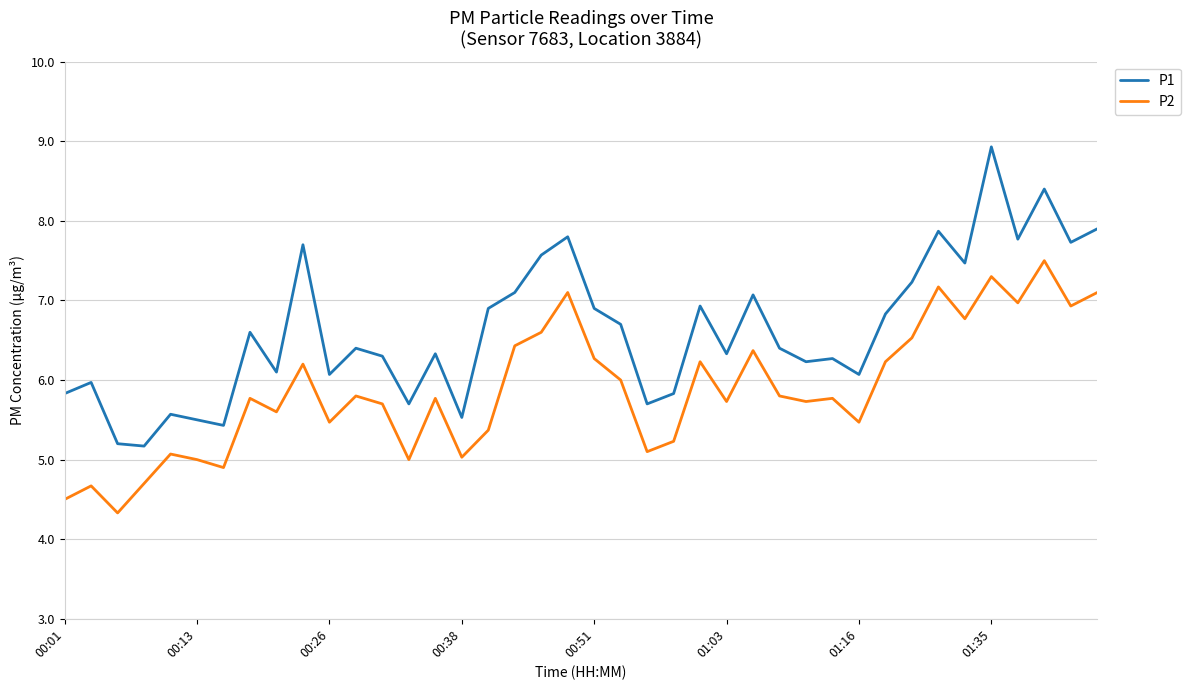

Which series has the largest range (max minus min)?

P1